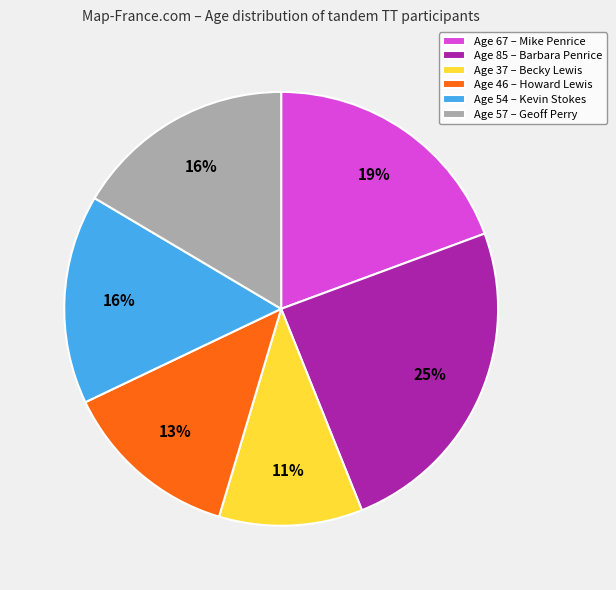

What is the largest slice in the pie chart?

Age 85 – Barbara Penrice